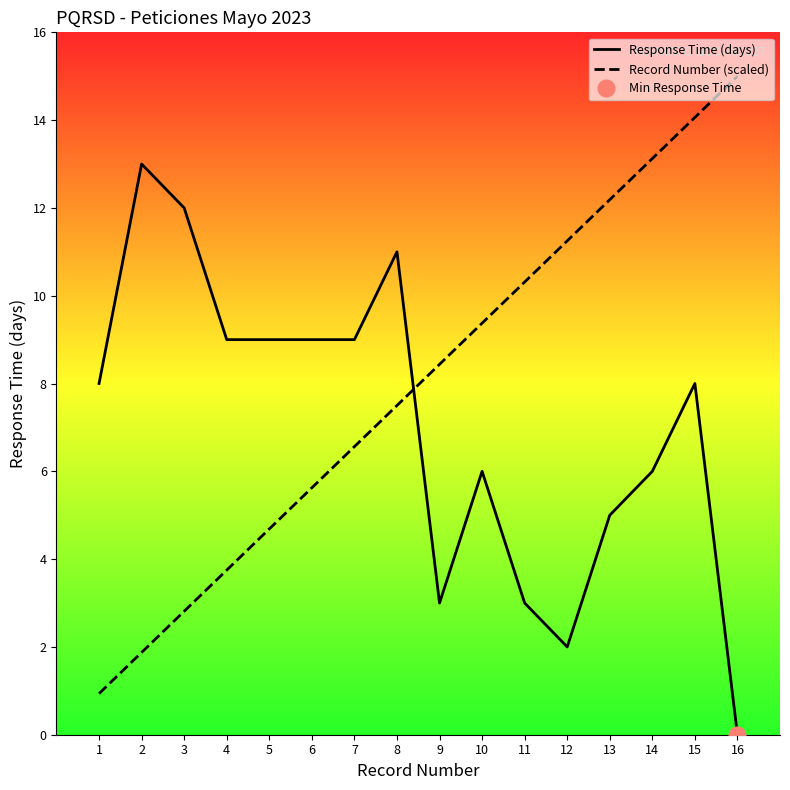

Which series changed the most between 11 and 12?

Response Time (days)